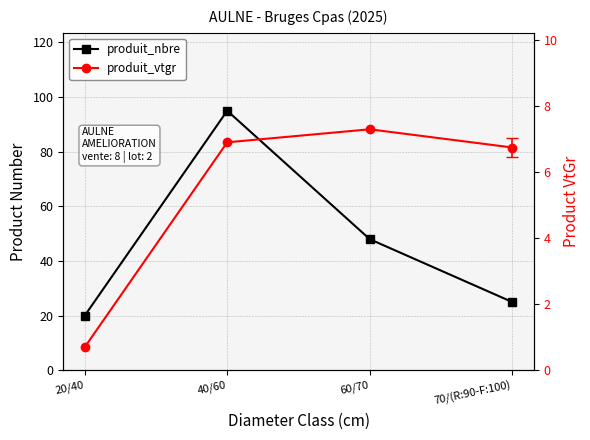

Between 20/40 and 60/70, which series saw the biggest shift?

produit_nbre